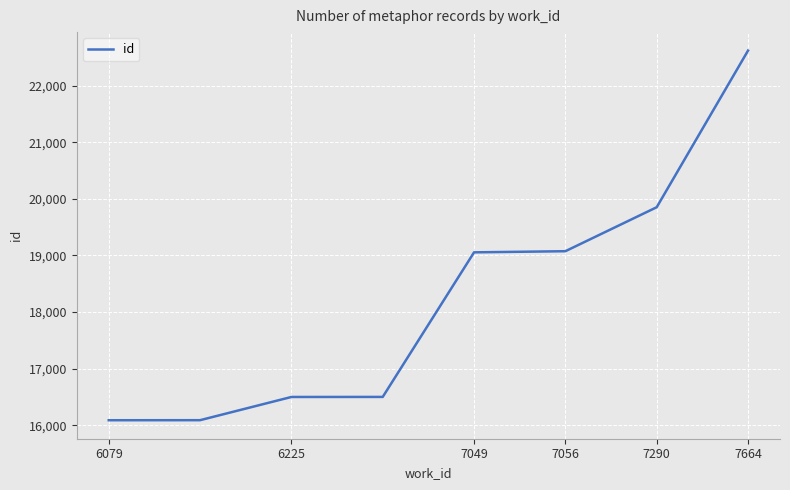

What is the minimum value shown in the chart?

16089